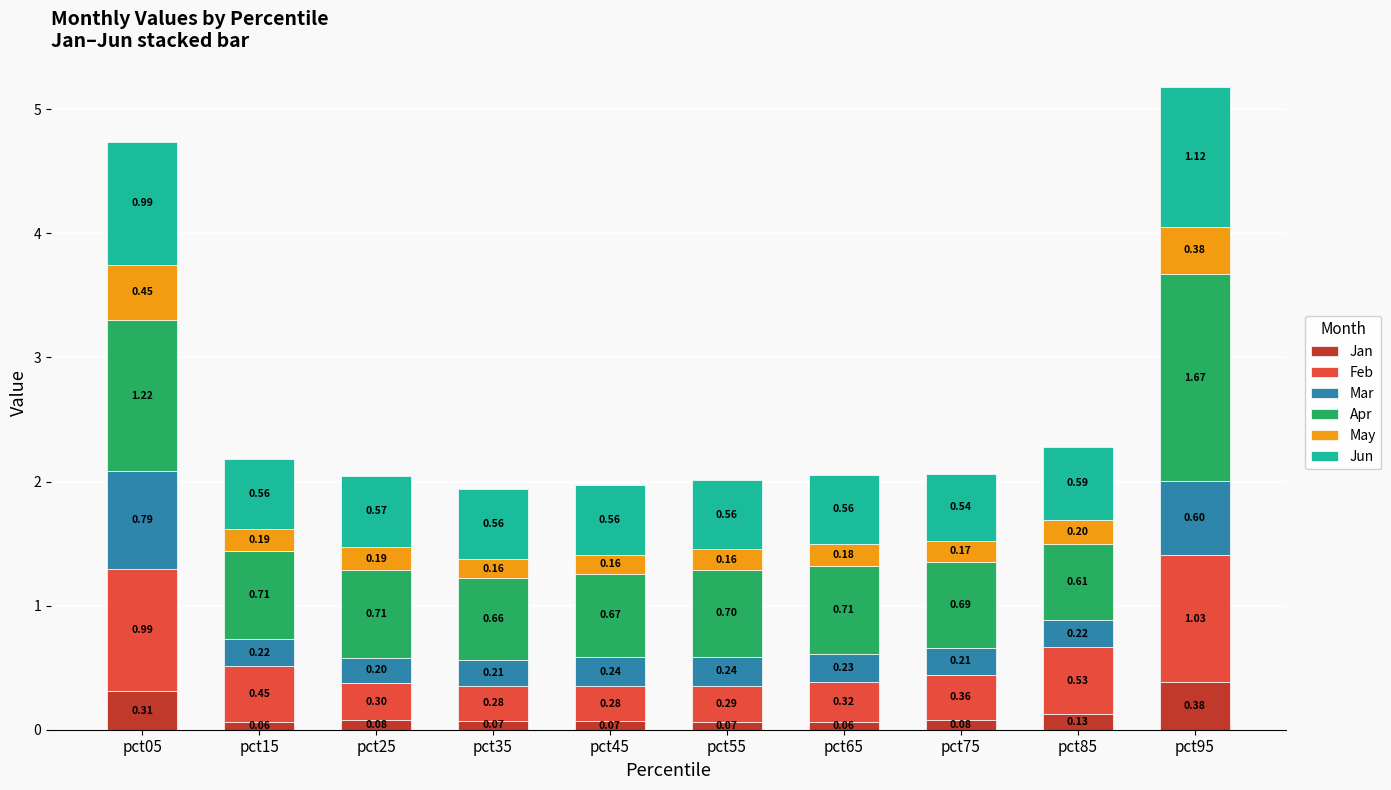

What is the difference between the maximum and minimum values in the Jan series?

0.3